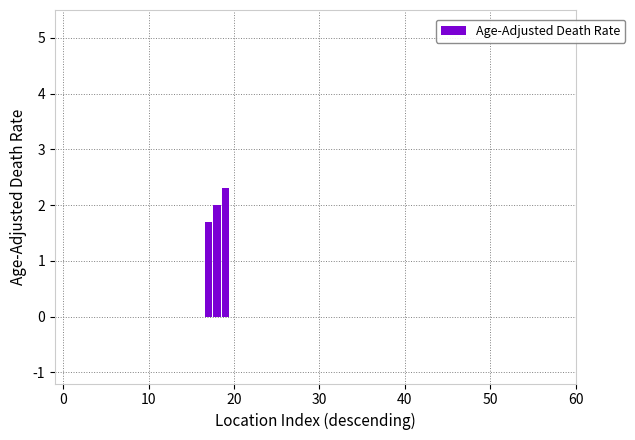

What is the sum of all values?

6.0